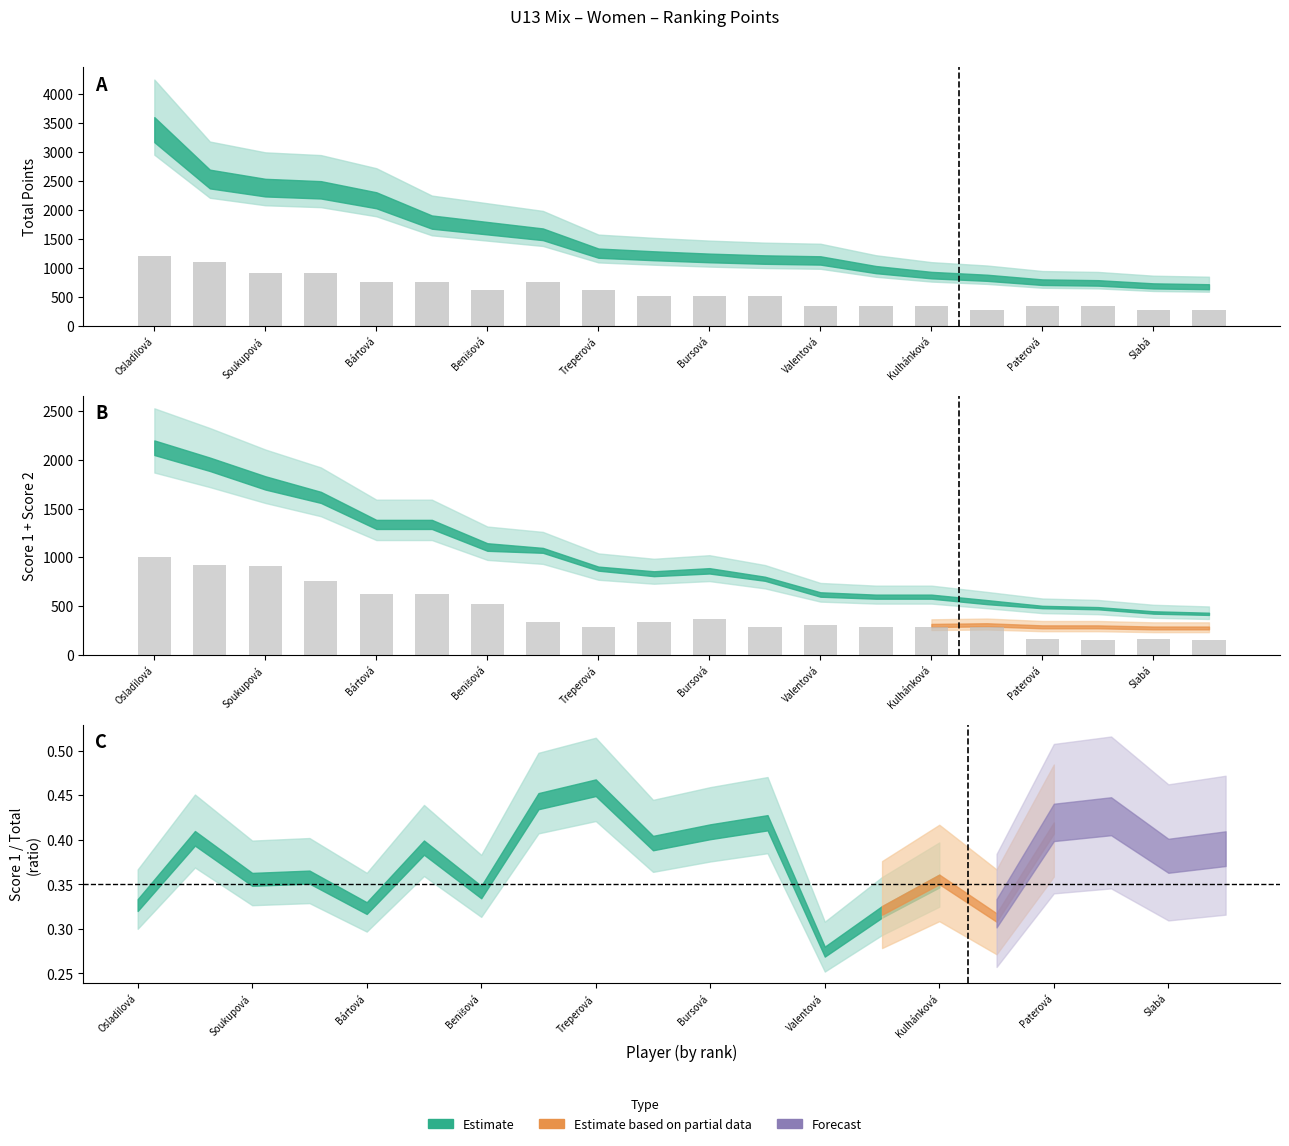

How many groups of bars are there?

20